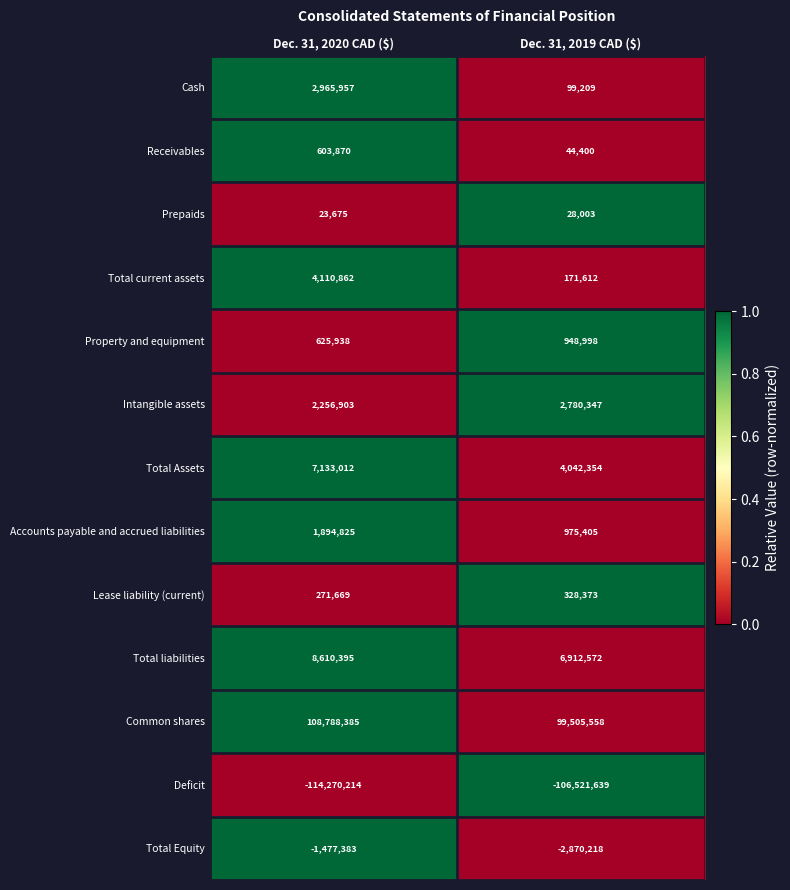

How many series are shown in this chart?

13